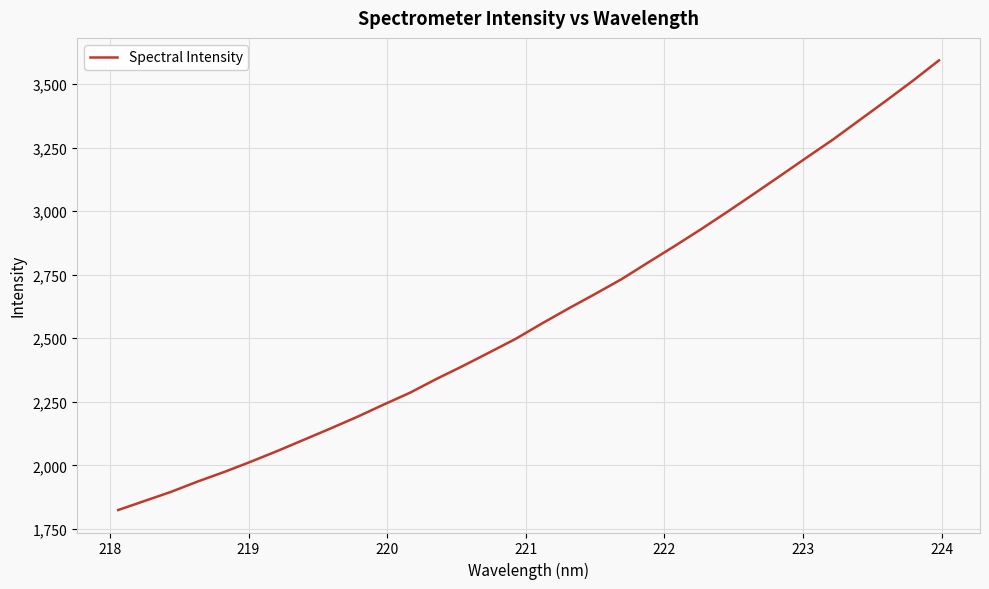

What is the maximum value shown in the chart?

3593.8